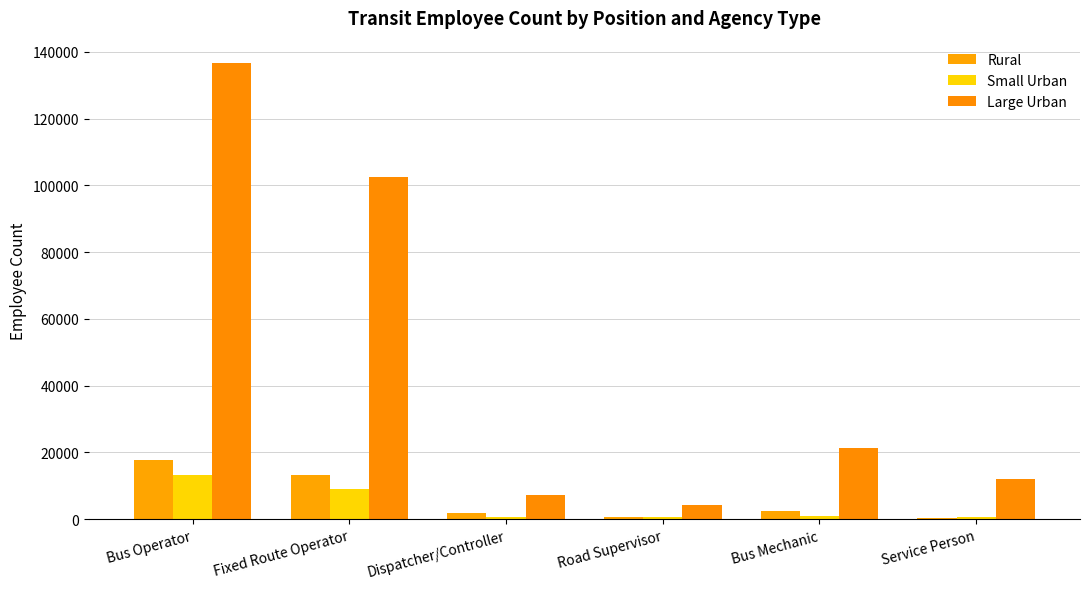

How many bars are there in each group?

3